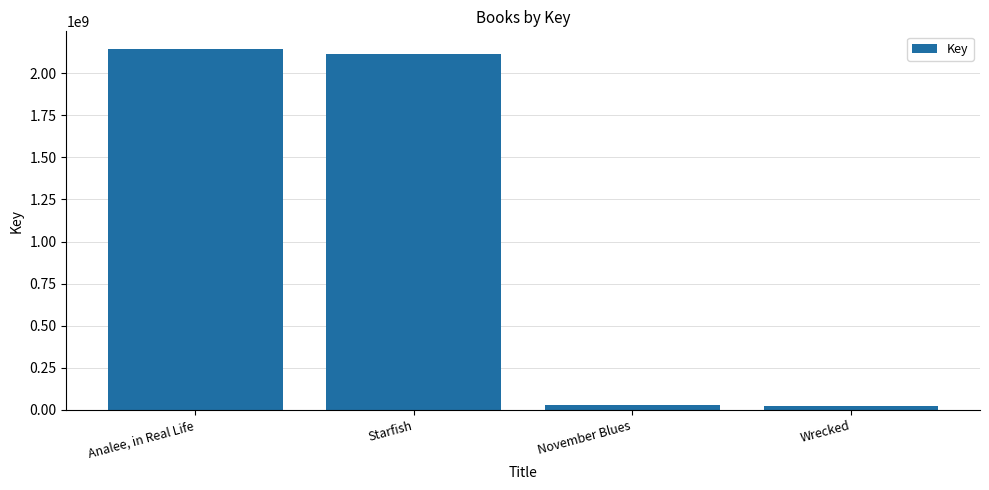

At which label does the data first exceed 2110709538?

Analee, in Real Life